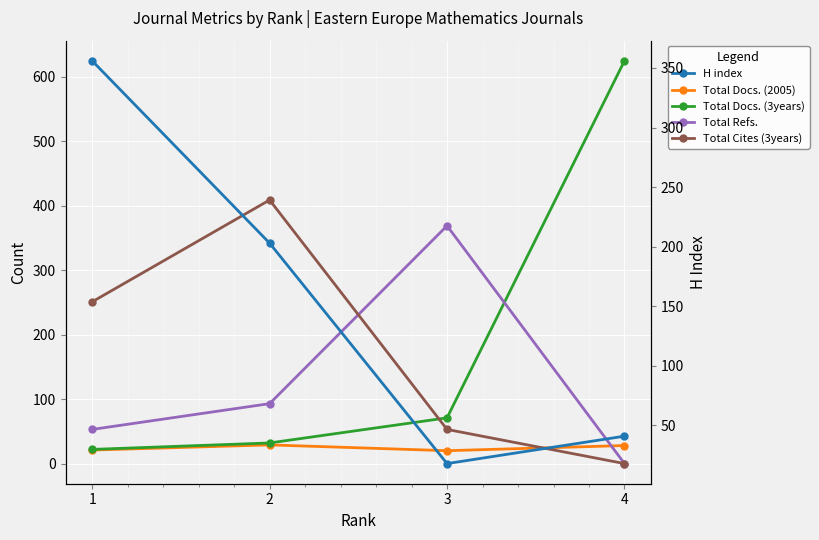

What is the difference between the second highest and second lowest values in the Total Cites (3years) series?

198